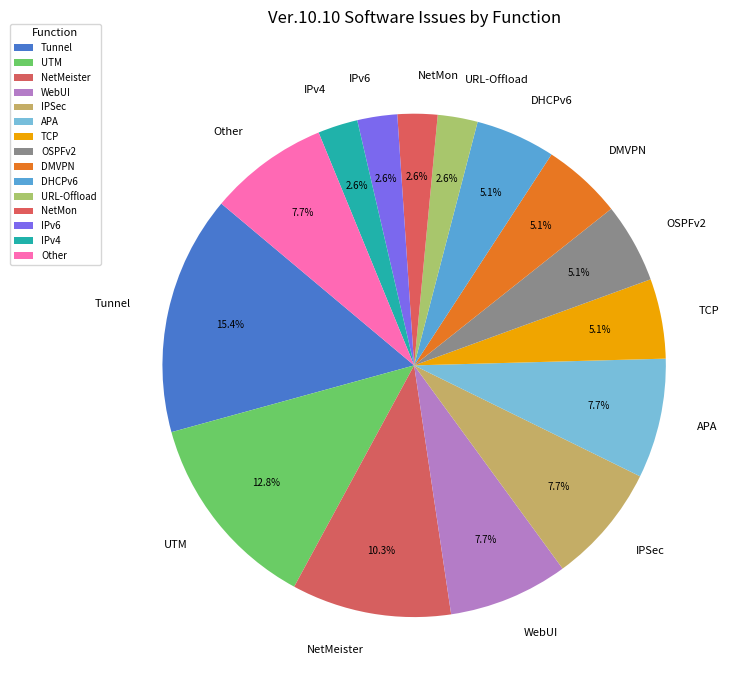

How many slices are in this pie chart?

15